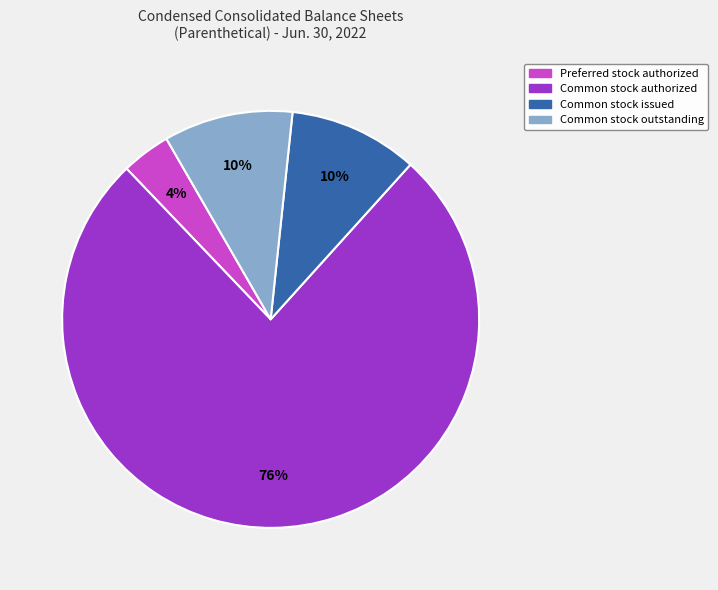

To the nearest percent, what is the difference between the largest and smallest slice percentages?

72%